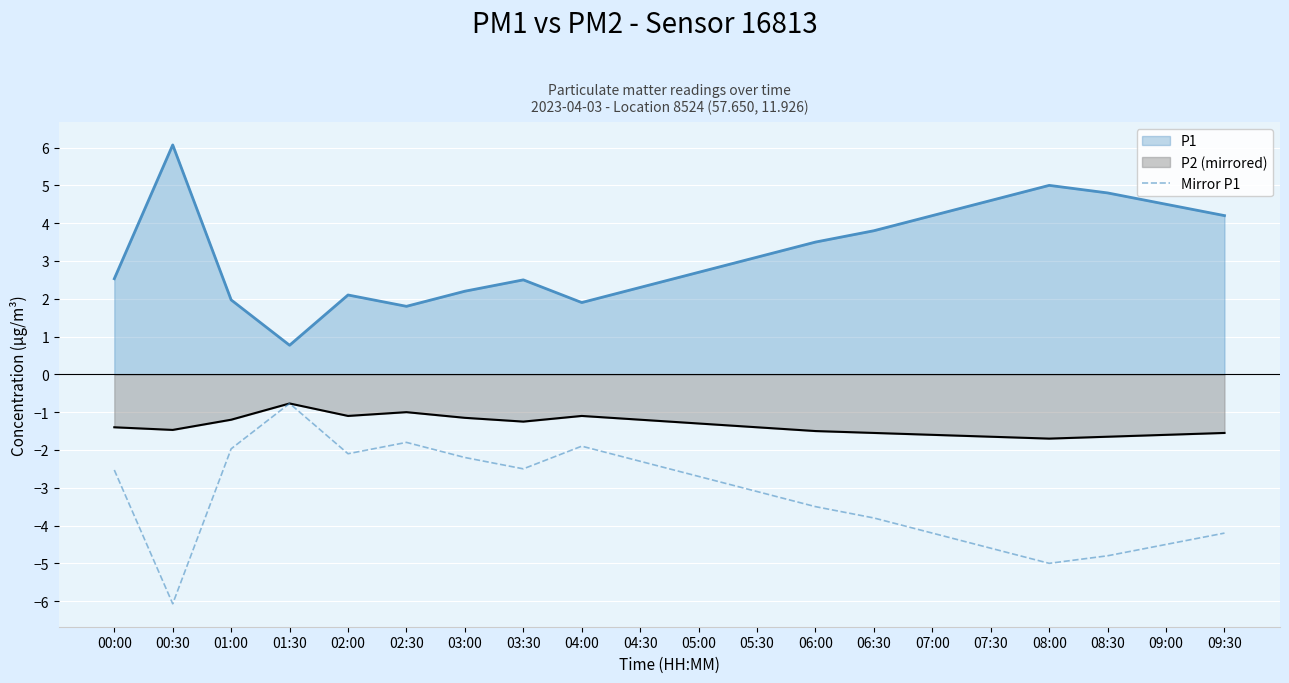

Which label corresponds to the largest value in the chart?

00:30